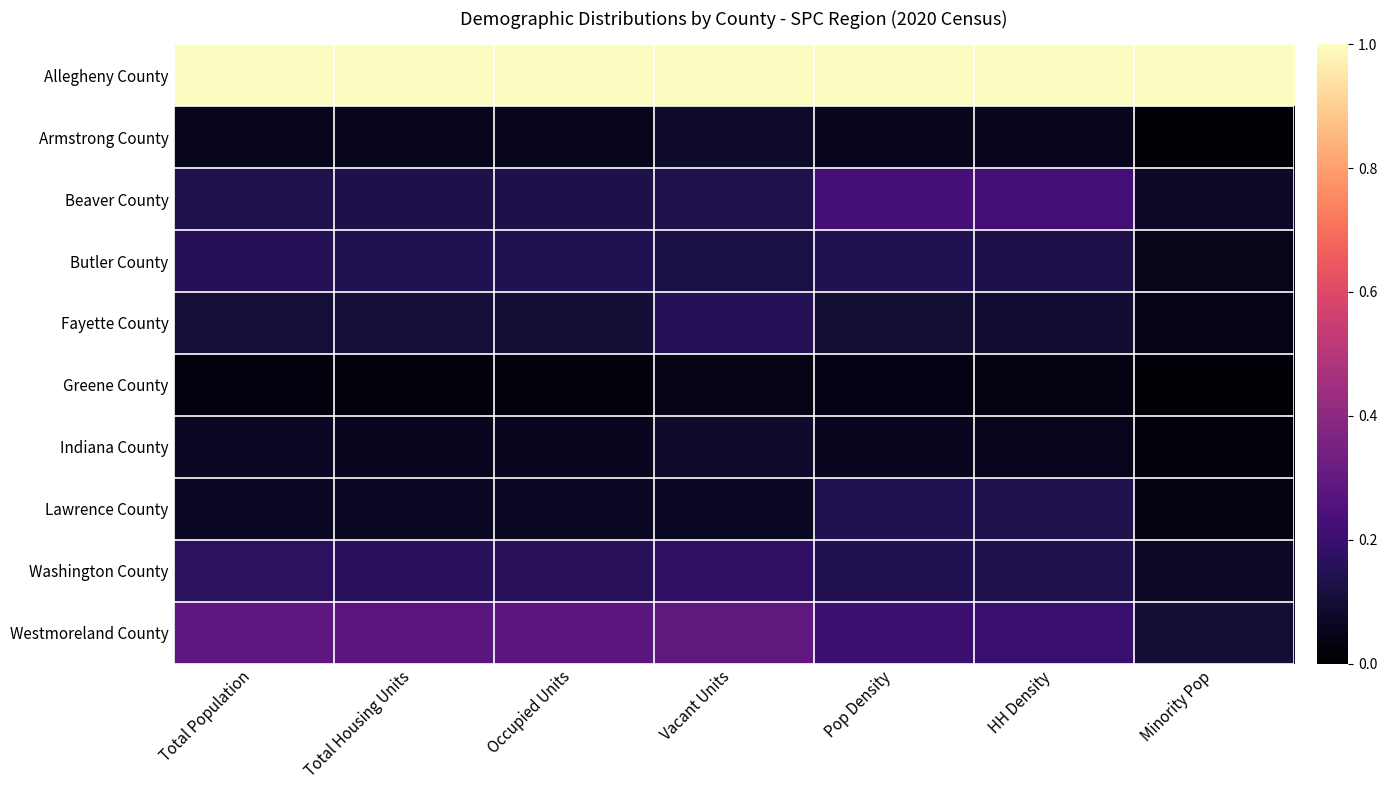

At which label is Lawrence County closest to 0?

Minority Pop